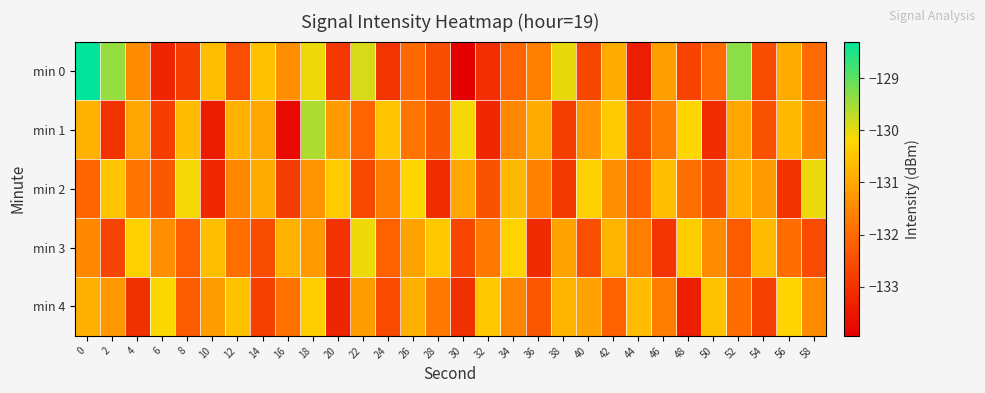

Which label corresponds to the smallest value in the chart?

30